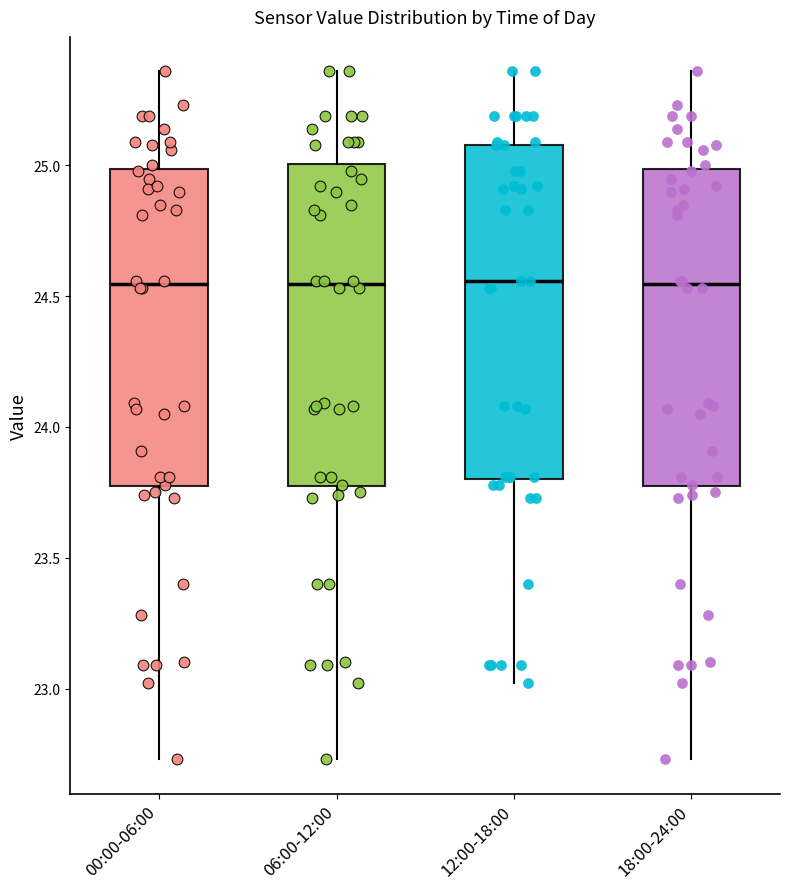

Reading left to right, read every box against the y-axis: the position of its median line, the range the box covers, and the ends of its whiskers. The values are not printed on the chart, so give them approximately, as read against the axis.

00:00-06:00: median 24.55, box 23.75 to 25.00, whiskers 22.75 to 25.35
06:00-12:00: median 24.55, box 23.75 to 25.00, whiskers 22.75 to 25.35
12:00-18:00: median 24.55, box 23.80 to 25.10, whiskers 23.00 to 25.35
18:00-24:00: median 24.55, box 23.75 to 25.00, whiskers 22.75 to 25.35